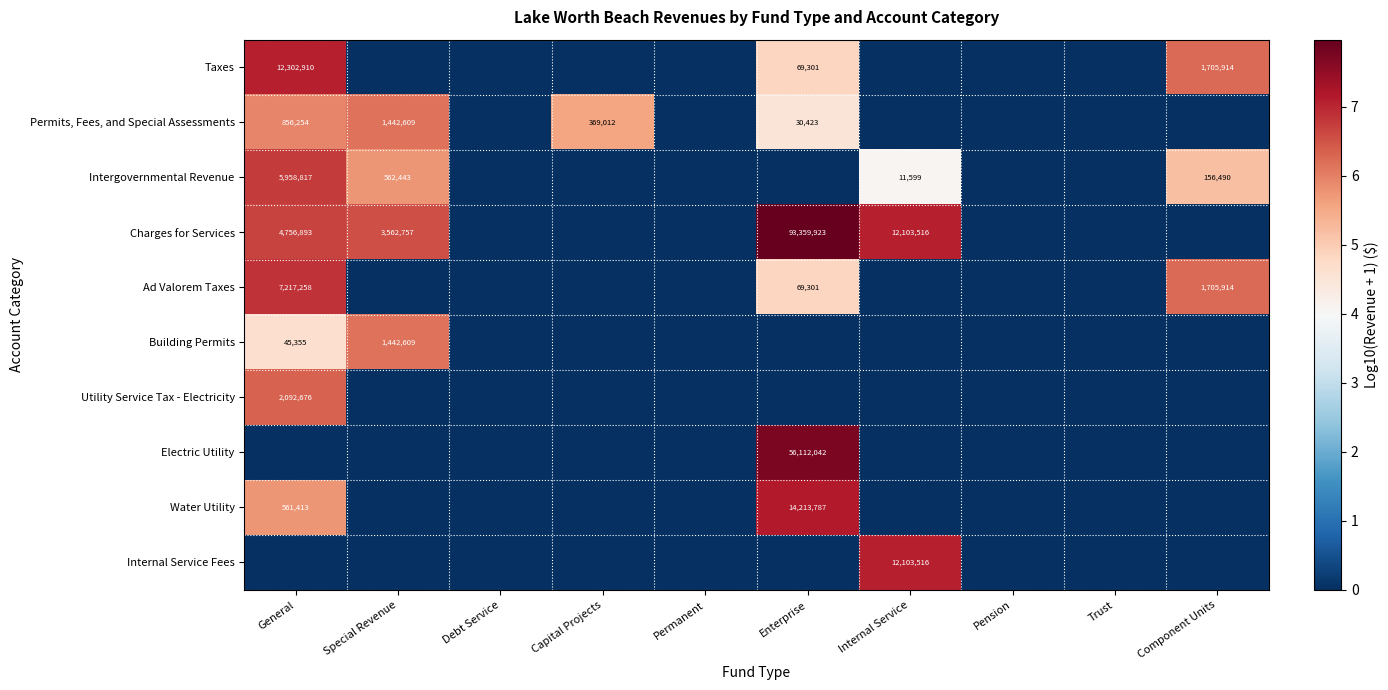

At how many categories does at least one series exceed 4?

6